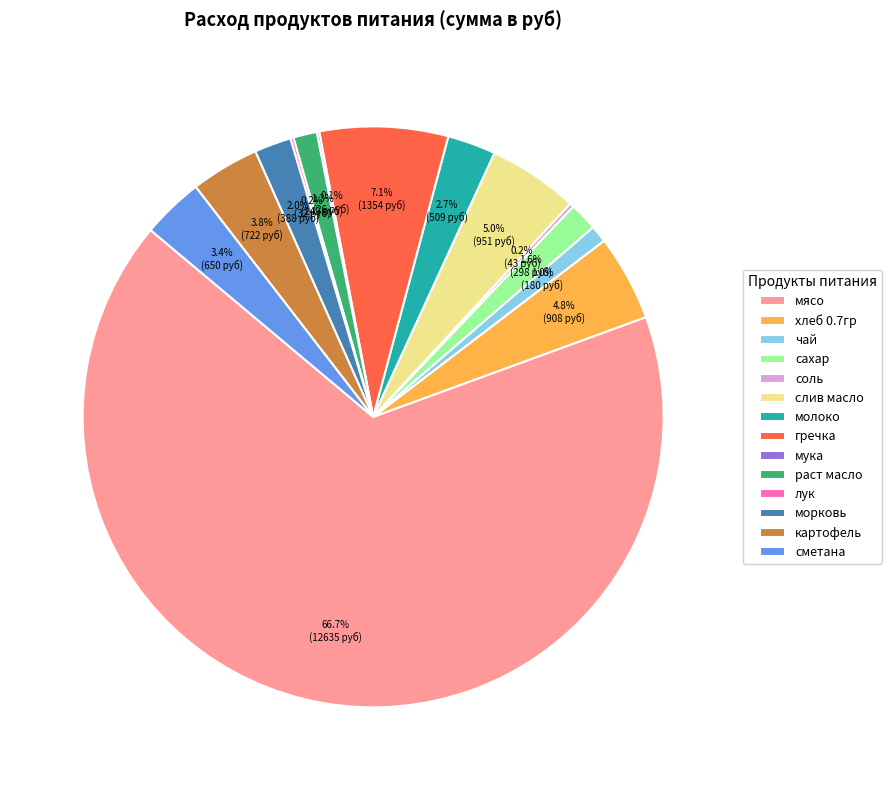

To the nearest percent, what is the combined percentage of раст масло and молоко?

4%